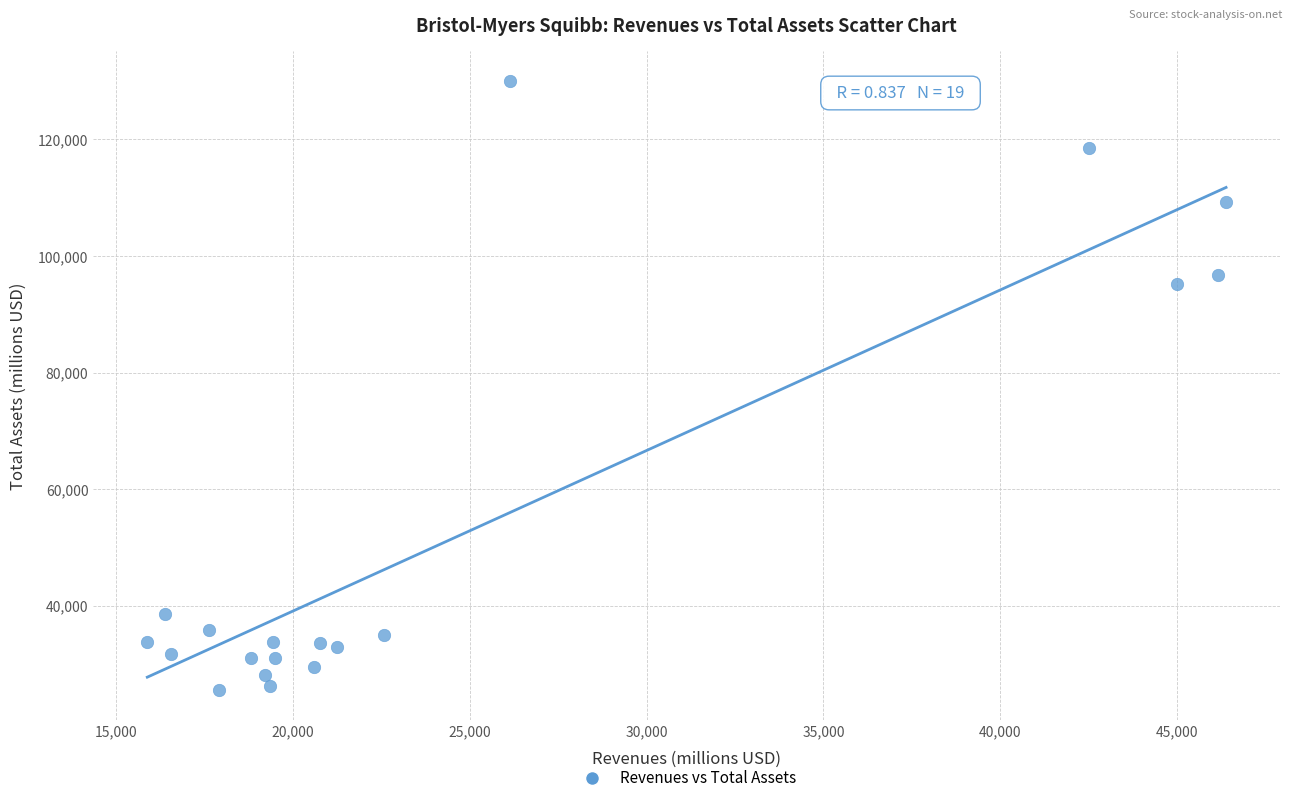

What Y value in the scatter plot is closest to 77759?

95159